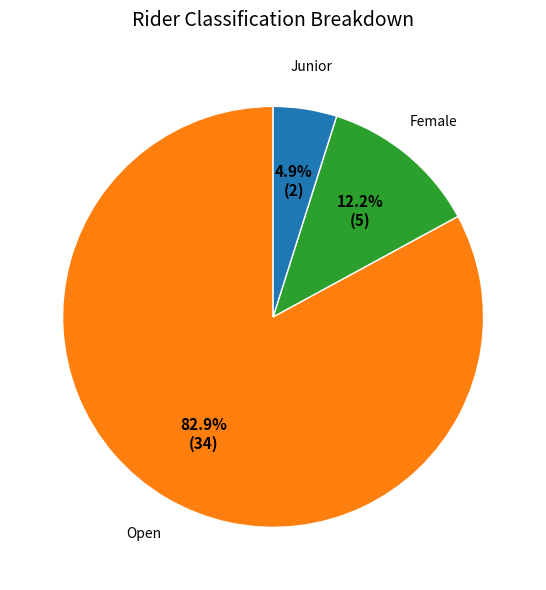

Does any single category account for the majority?

Yes